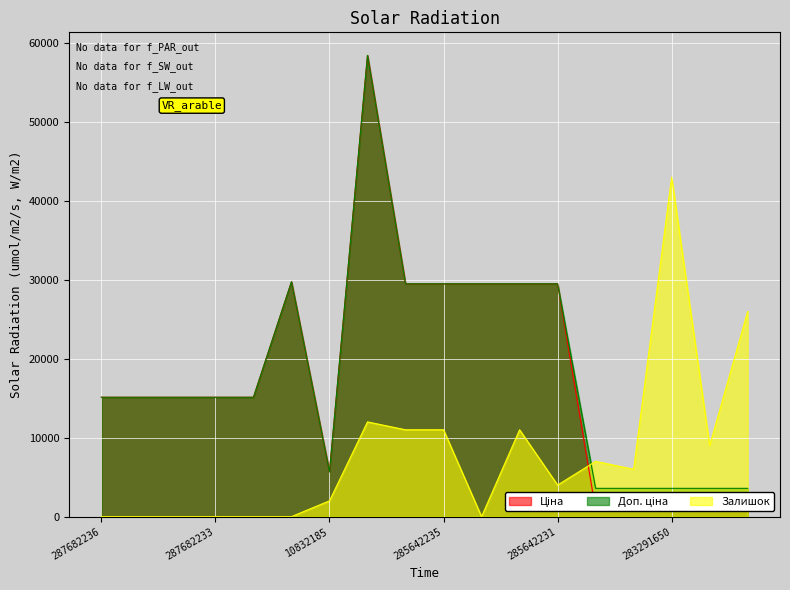

What is the difference between the maximum and minimum values in the Залишок series?

43000.0